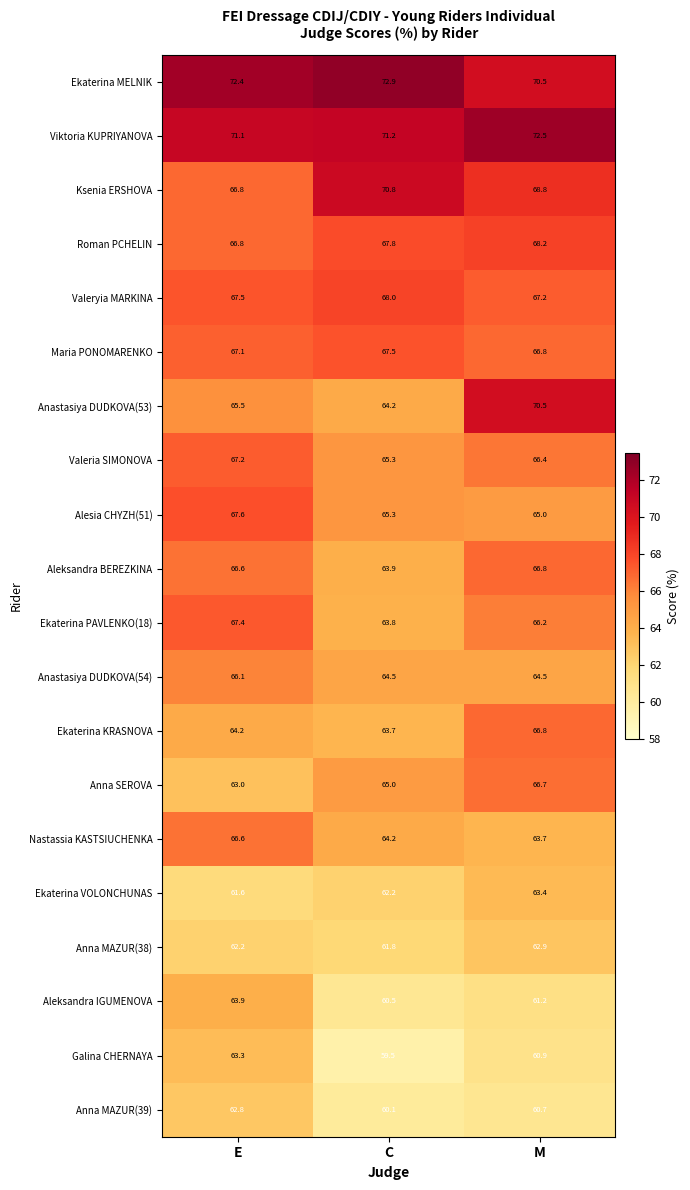

Read the Ksenia ERSHOVA value at E.

66.8